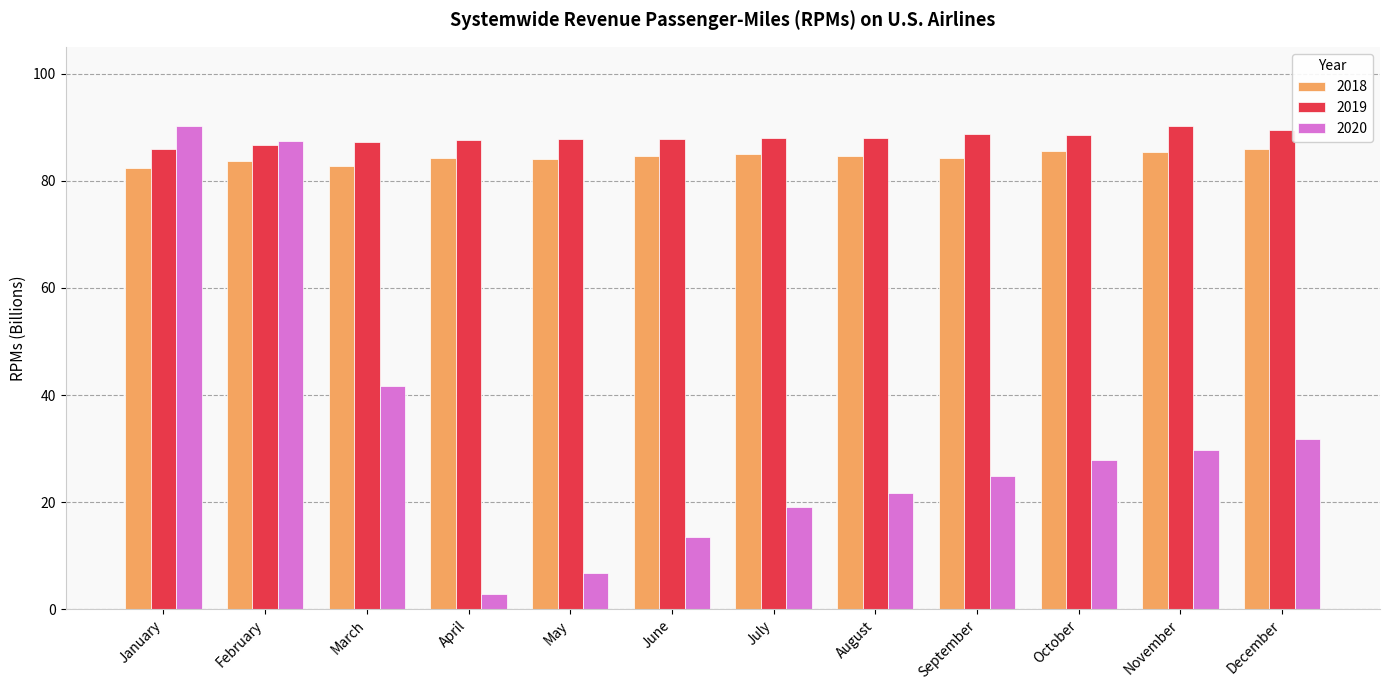

What is the spread (max minus min) of values at December?

57.8